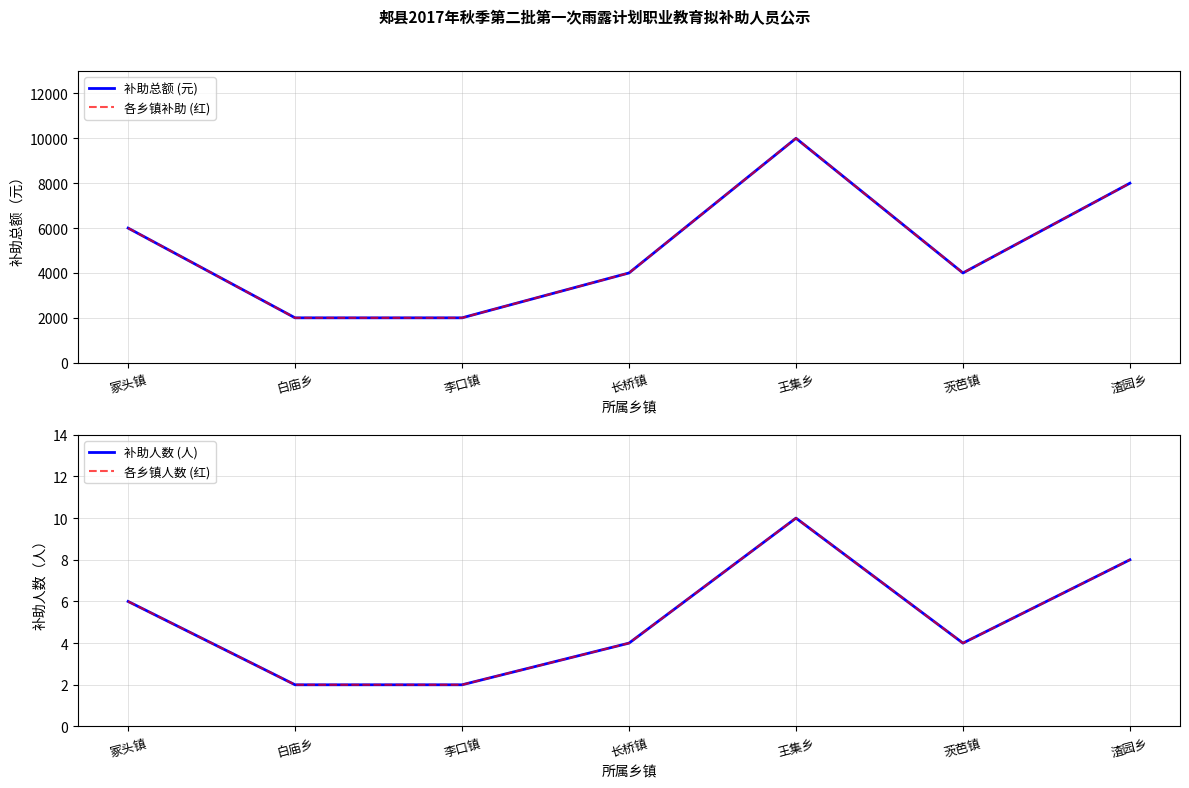

What is the maximum value for 补助总额 (元)?

10000